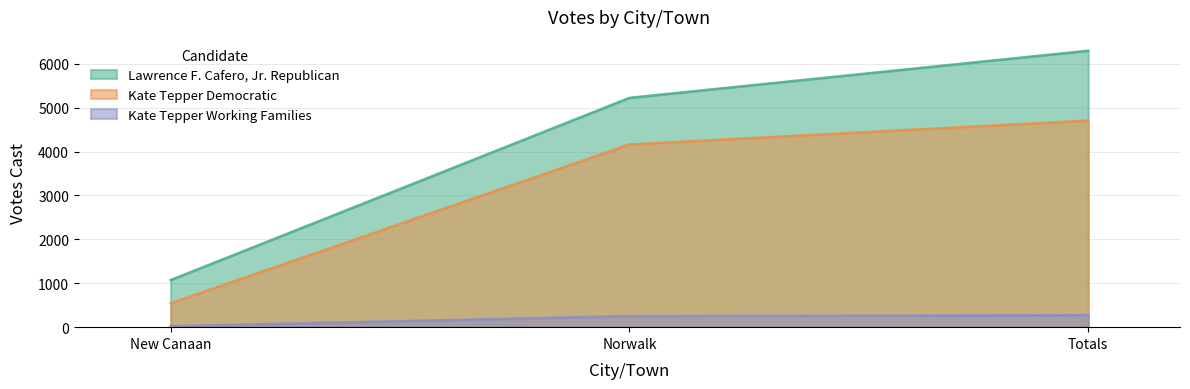

At which label does Lawrence F. Cafero, Jr. Republican first exceed 5222?

Totals